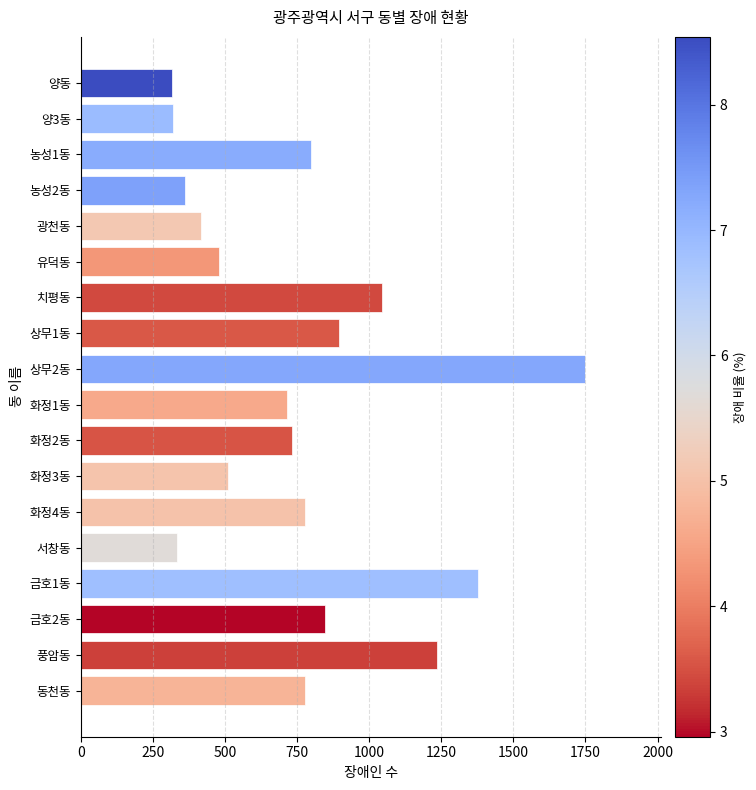

Does the chart contain stacked bars?

No